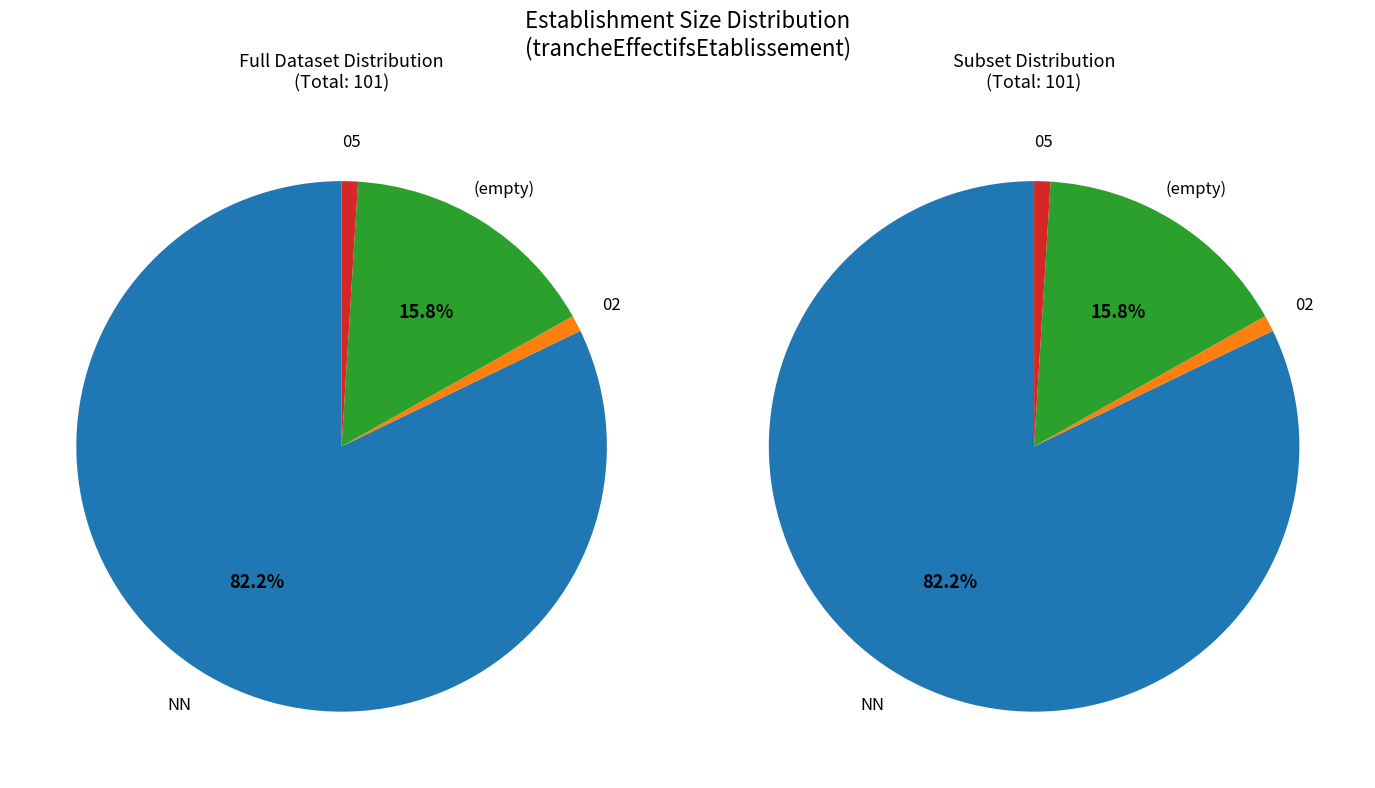

True or false:  accounts for 16% of the total.

True